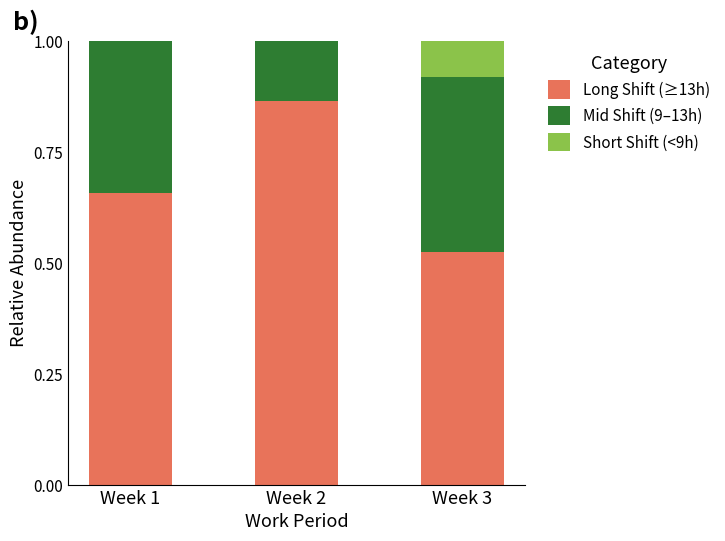

What is the total value across all series at Week 3?

1.0